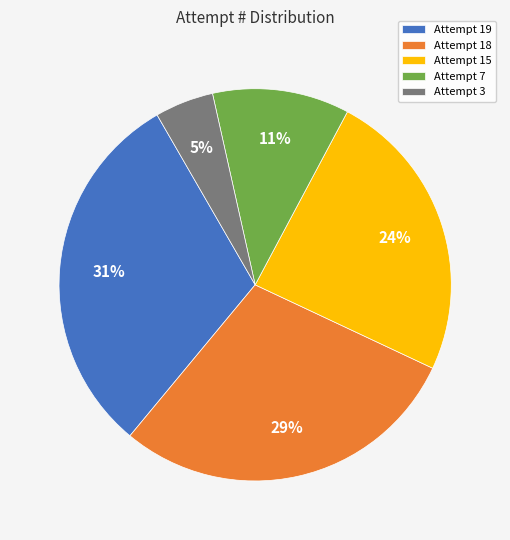

Does Attempt 3 represent more than half of the total?

No